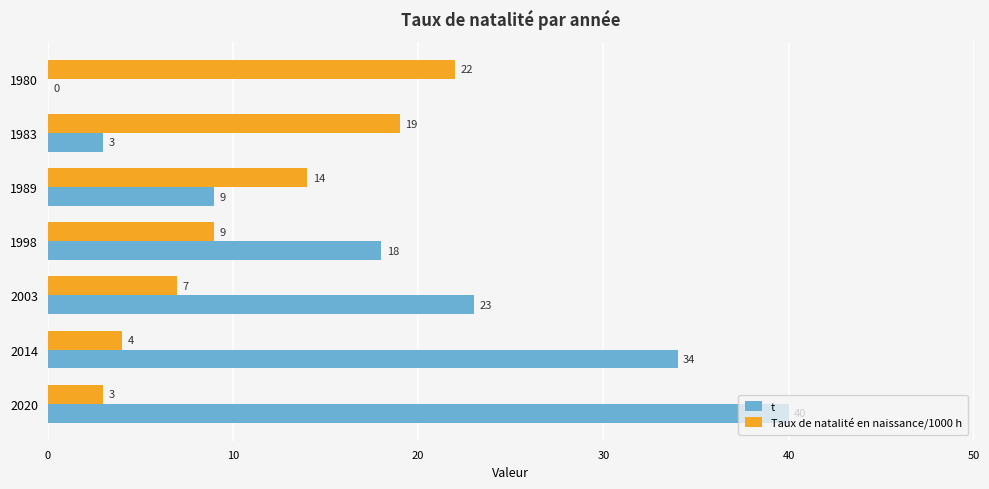

What is the sum of all t values?

127